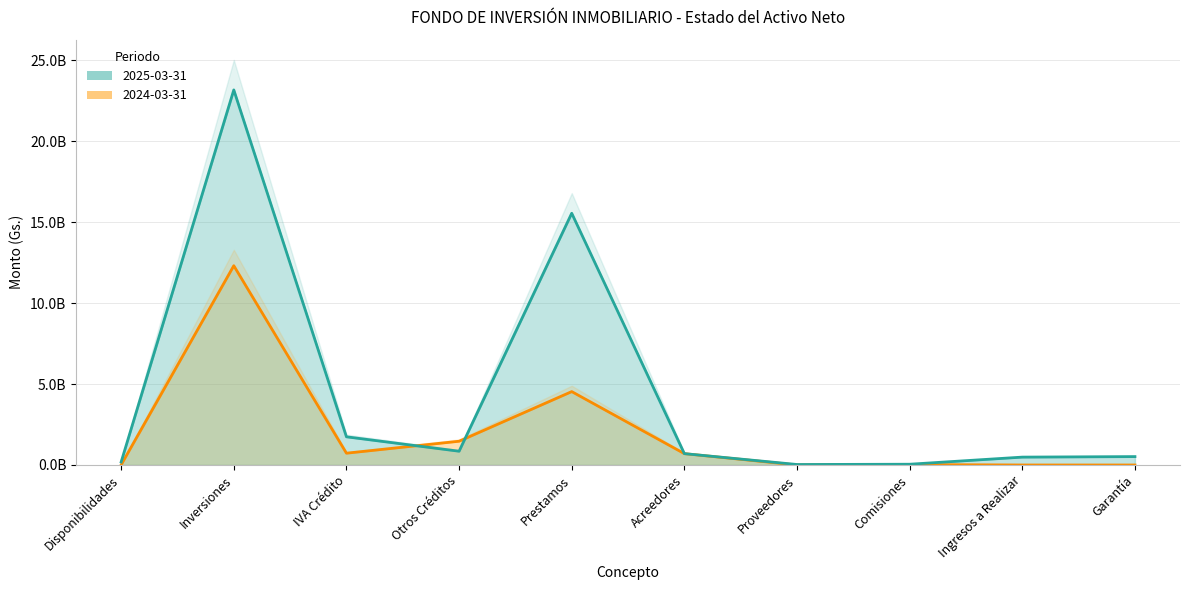

Where does the 2024-03-31 series first go above 700910000?

Inversiones